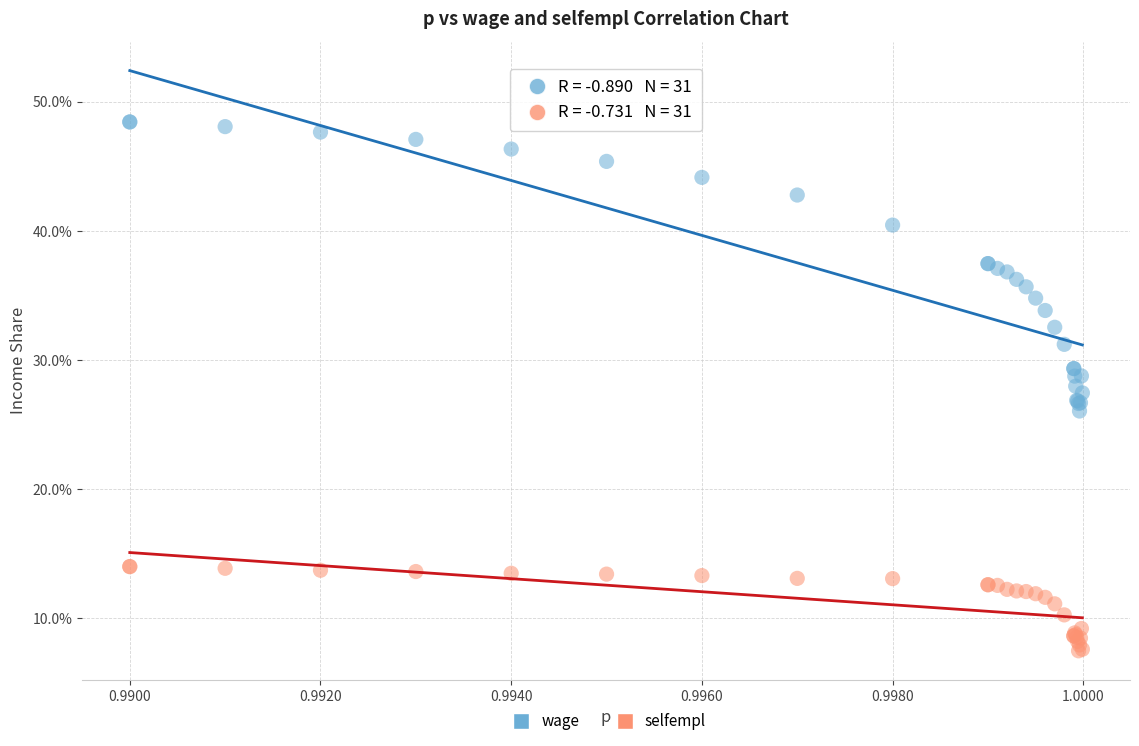

What are all the series names shown in the legend?

wage, selfempl